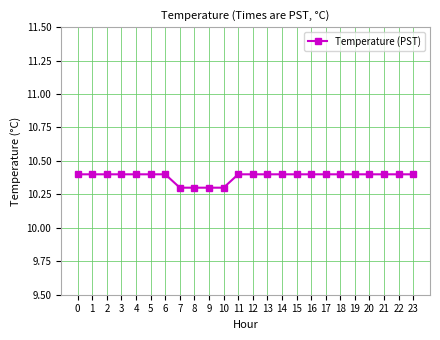

The chart shows a value of 5.1 at 2. True or false?

False